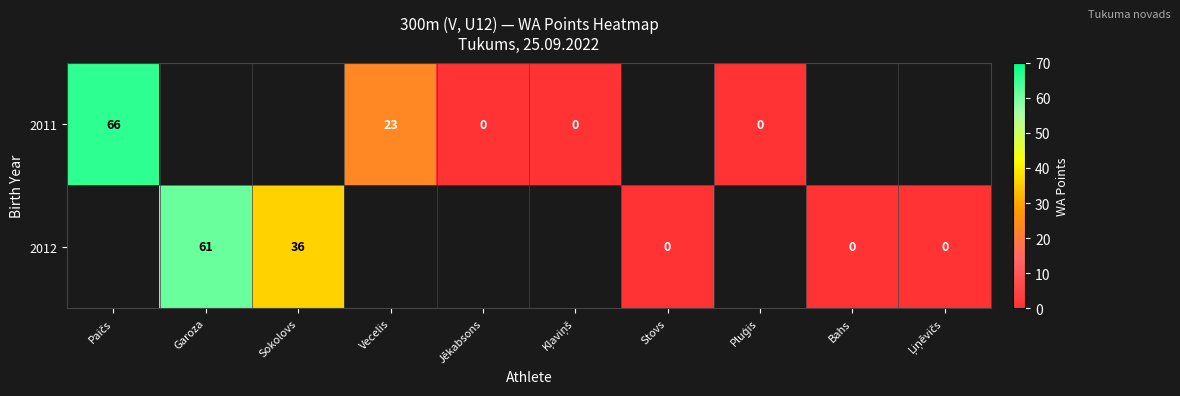

At which label is row_0 closest to 33?

Vecelis